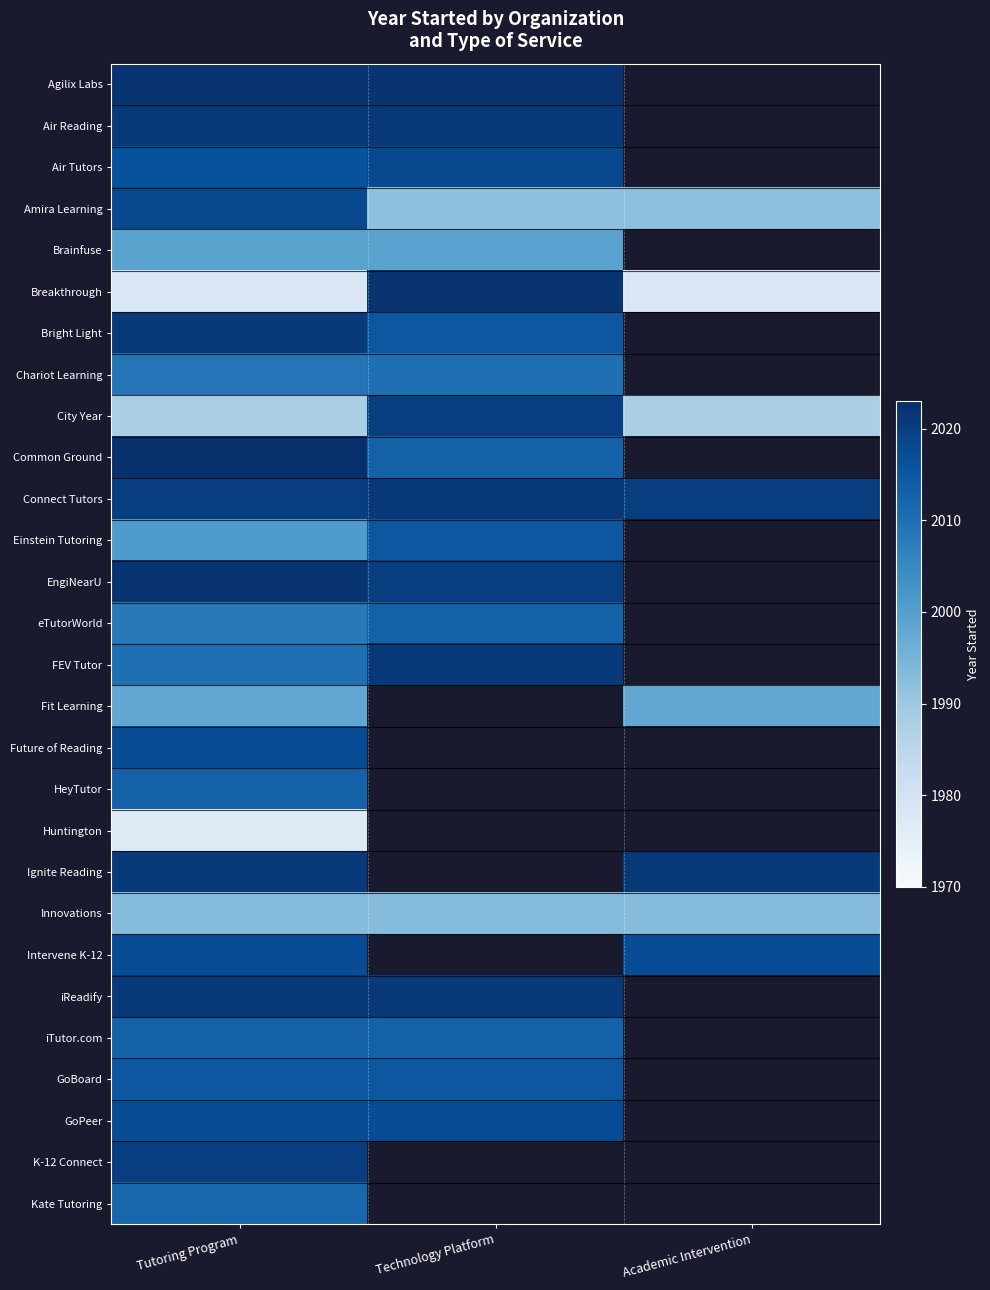

List the series in order of their peak value, lowest first.

Huntington, Innovations, Fit Learning, Brainfuse, Chariot Learning, Kate Tutoring, eTutorWorld, HeyTutor, iTutor.com, Einstein Tutoring, GoBoard, Future of Reading, Intervene K-12, GoPeer, Air Tutors, Amira Learning, City Year, K-12 Connect, Air Reading, Bright Light, Connect Tutors, FEV Tutor, Ignite Reading, iReadify, Agilix Labs, Breakthrough, EngiNearU, Common Ground